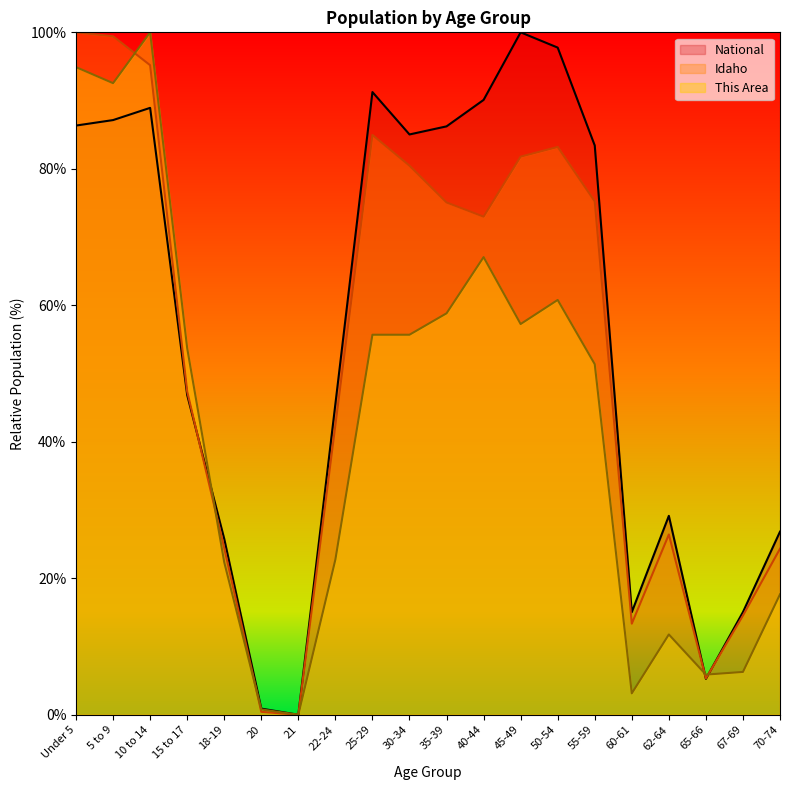

True or false: This Area has a value of 0.0 at 21.

True